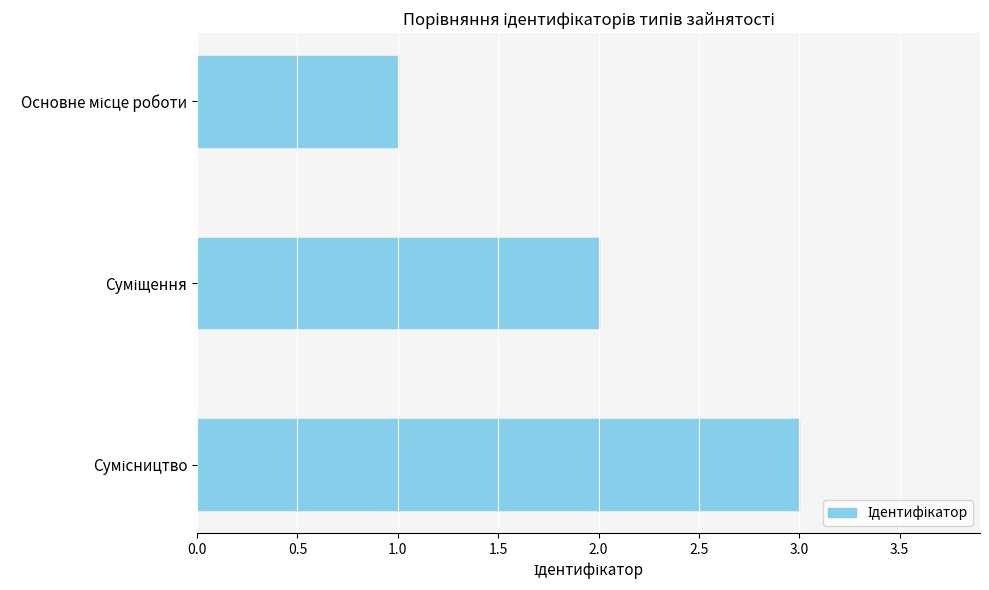

What is the greatest value displayed?

3